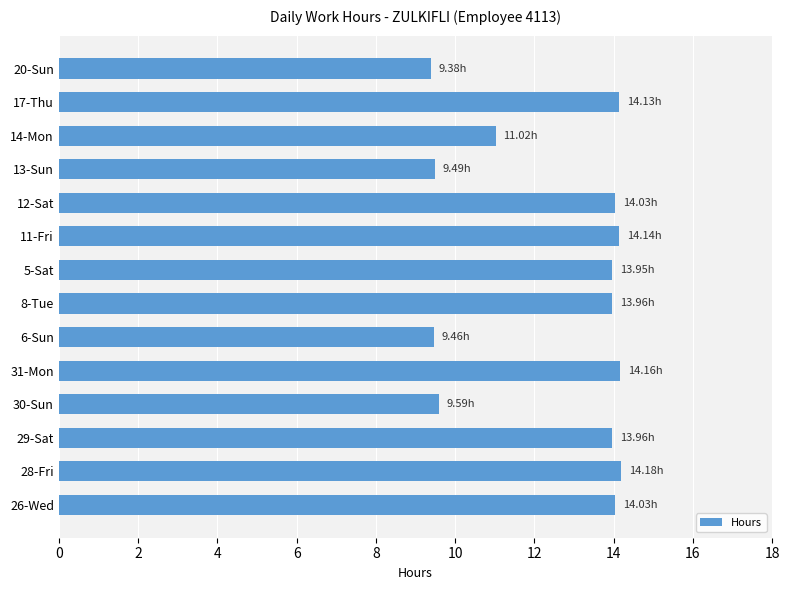

What is the ratio of the value at 5-Sat to the value at 28-Fri?

1.0